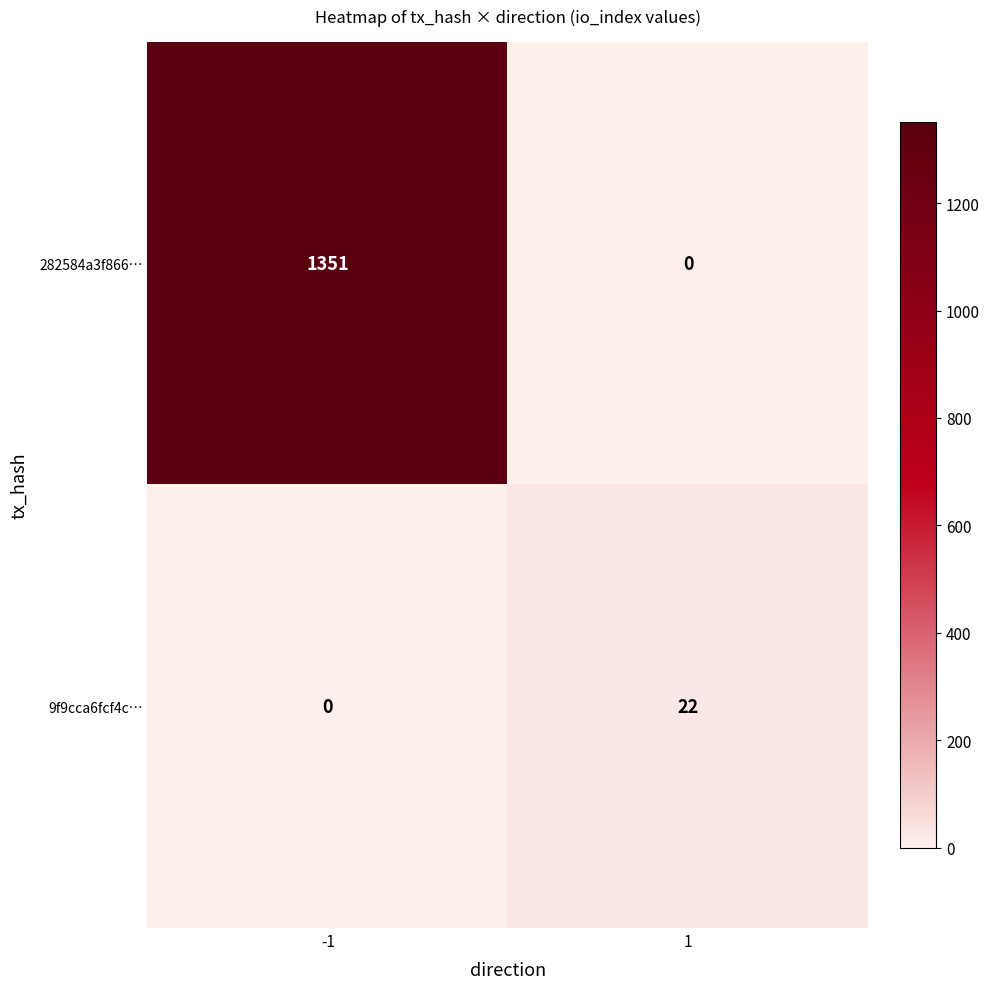

What is the total value across all series at -1?

1351